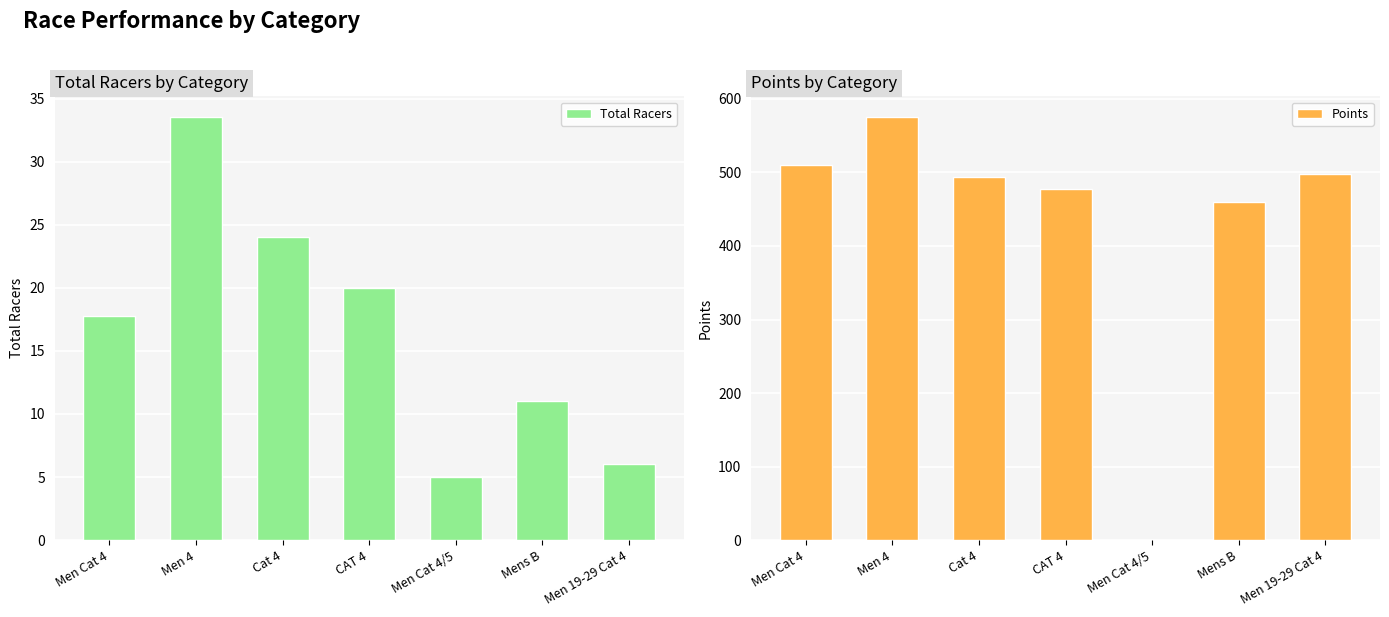

Is it true that Points equals 777.0 at Men 4?

False